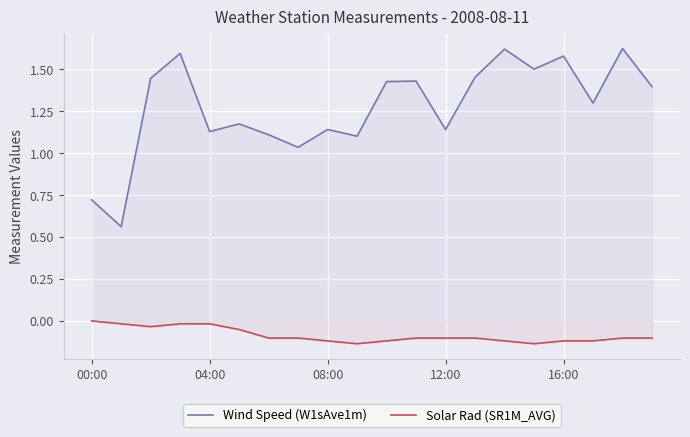

Which series has the largest range (max minus min)?

Wind Speed (W1sAve1m)